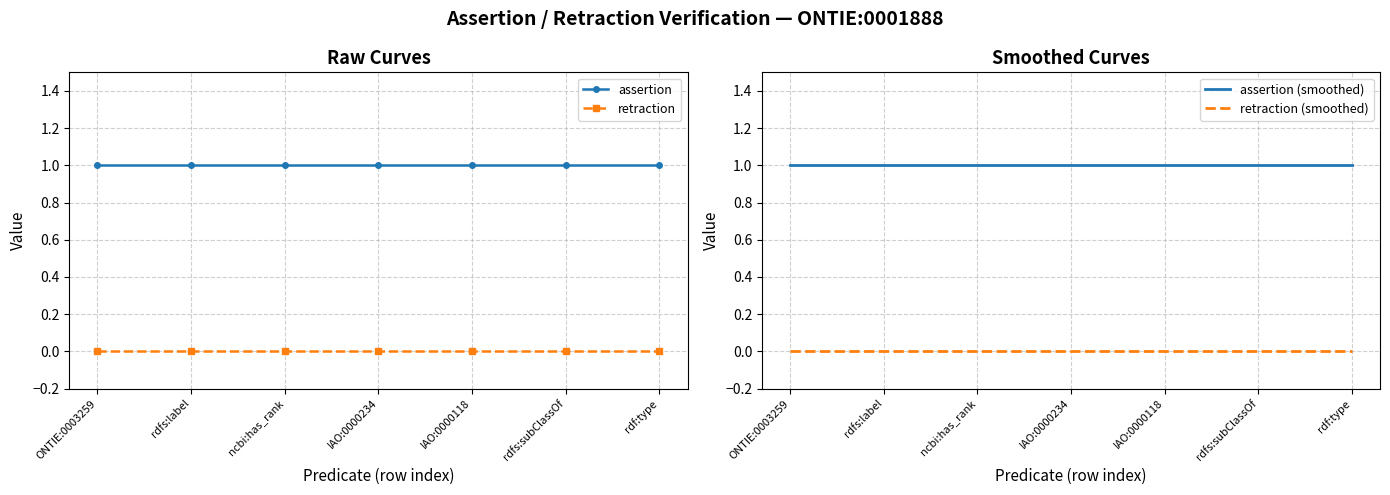

Which series has the largest range (max minus min)?

assertion